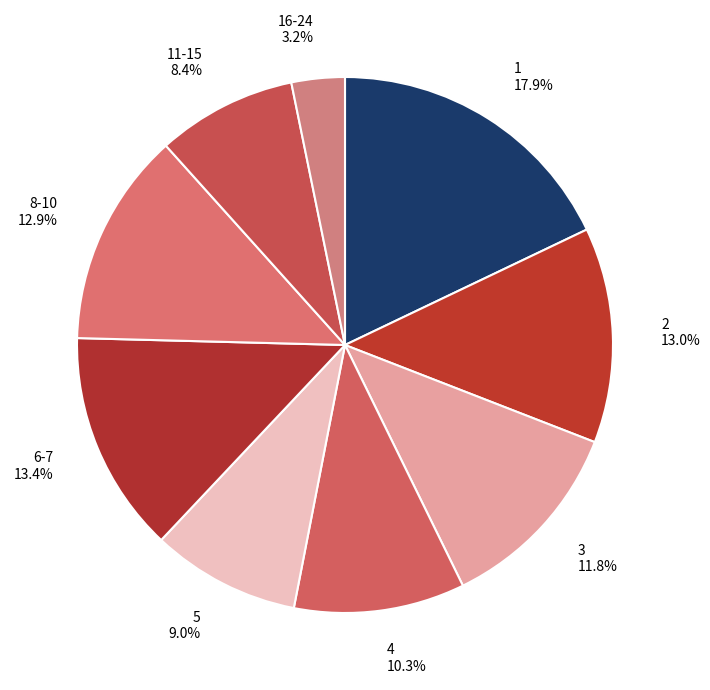

Between 2 and 4, which is larger?

2